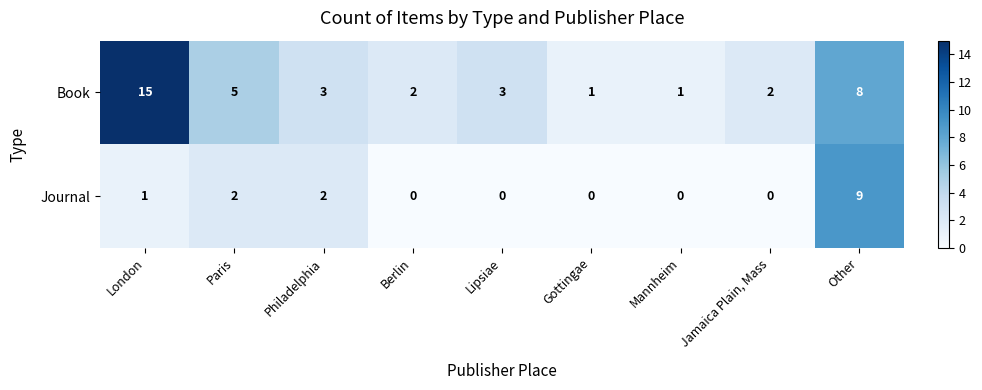

Rank the series by their average value, from highest to lowest.

Book, Journal